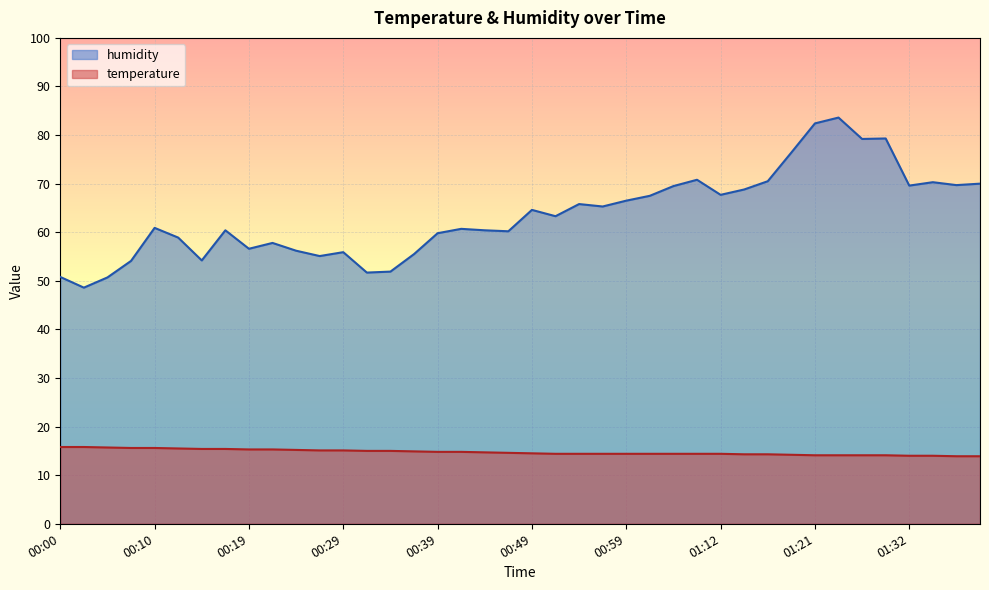

Which series has the largest total across all categories?

humidity